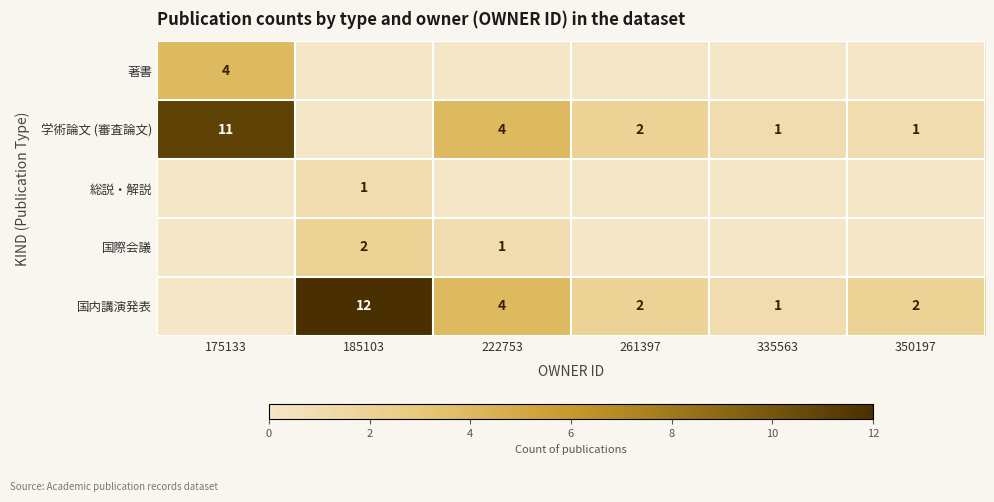

True or false: 国内講演発表 has a value of 3 at 261397.

False